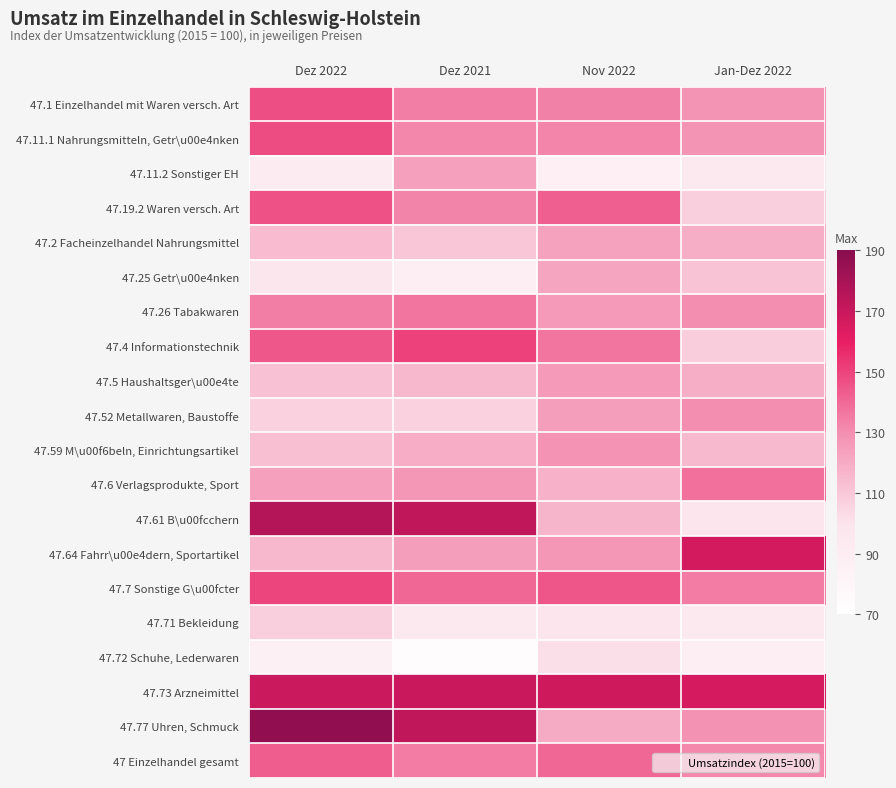

What is the total value across all series at Jan-Dez 2022?

2437.5